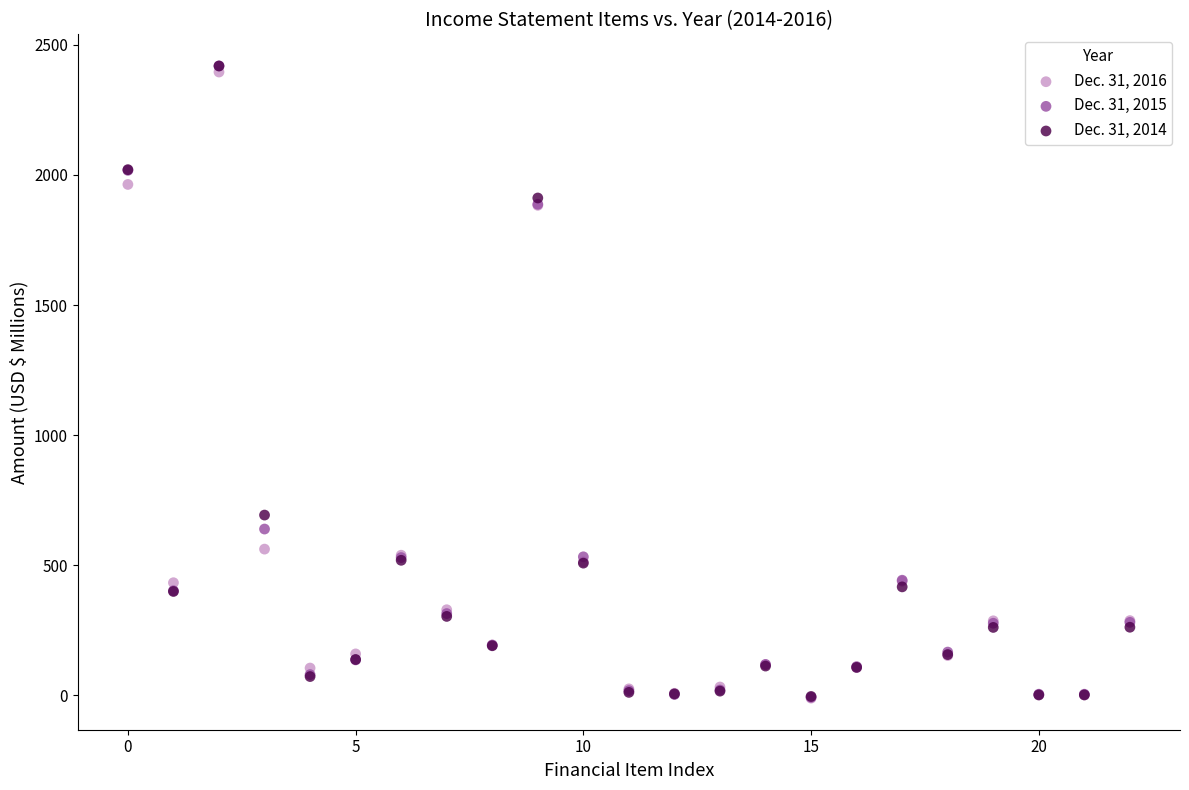

Across all series, what Y value is closest to 1203?

692.3